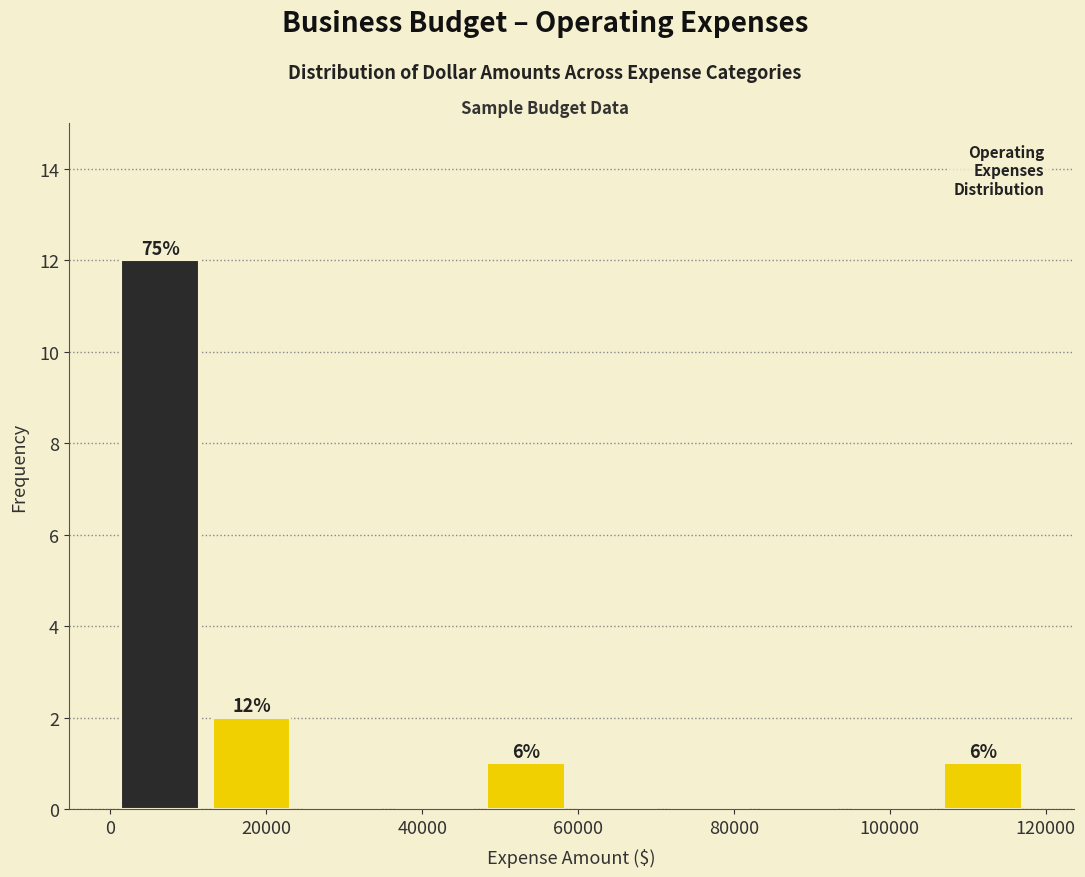

Which range on the x-axis has the tallest bar?

0 to 12000